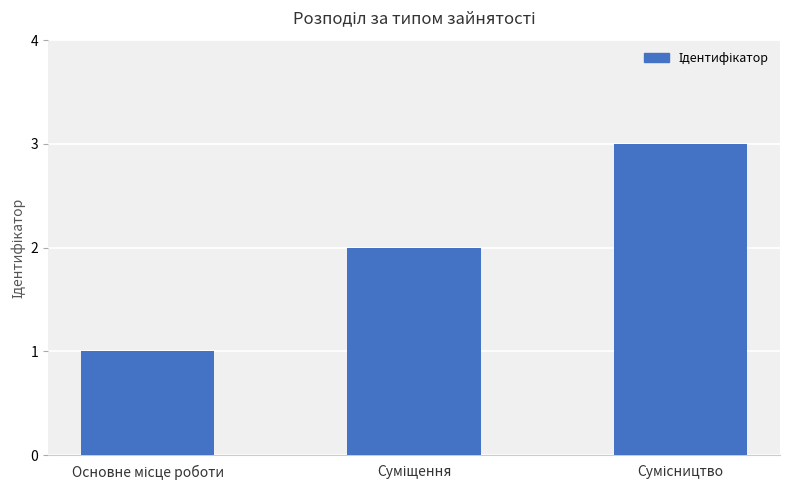

Count the number of categories in the chart.

3